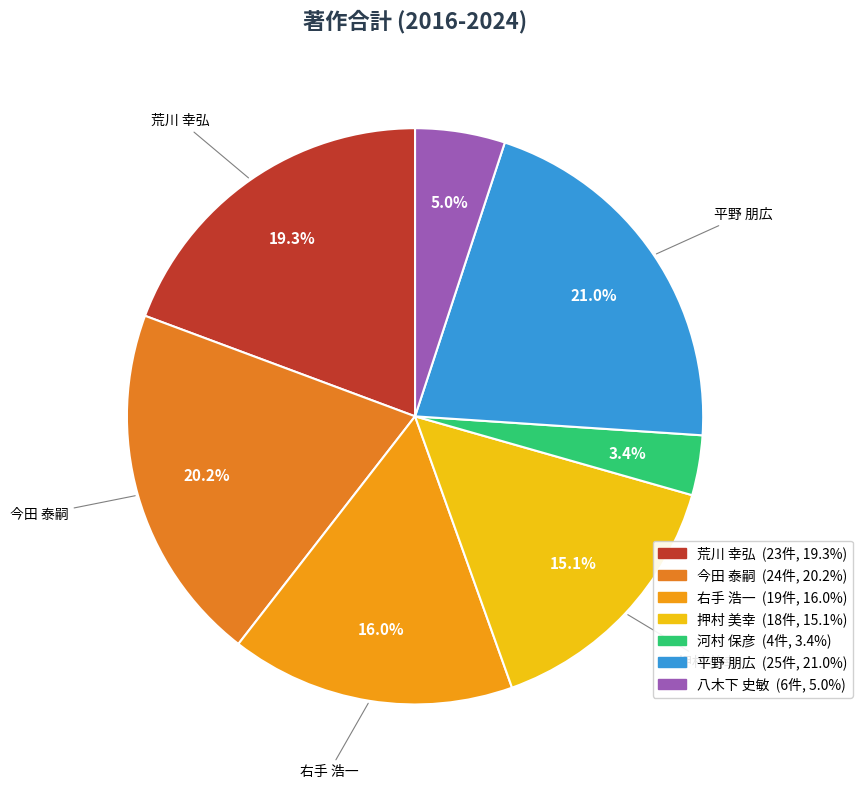

How many segments does this pie chart have?

7